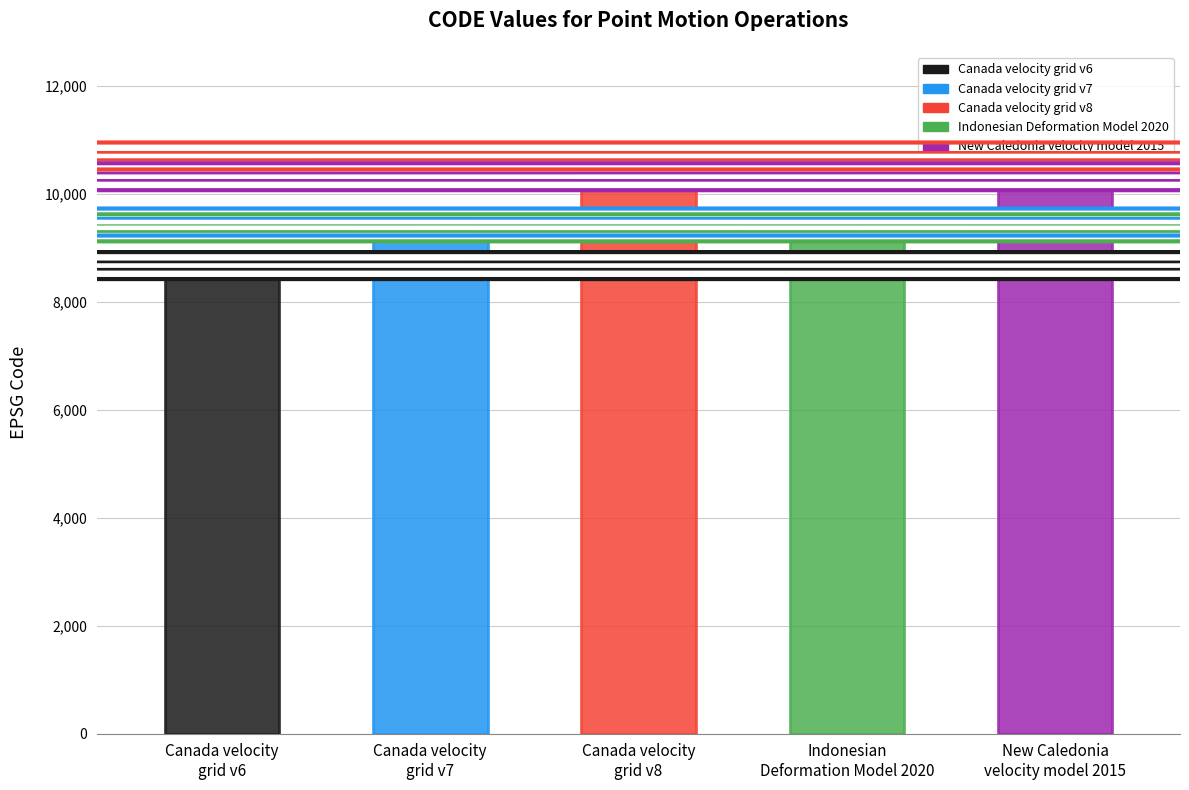

True or false: the data shows 9483 at Canada velocity
grid v7.

True